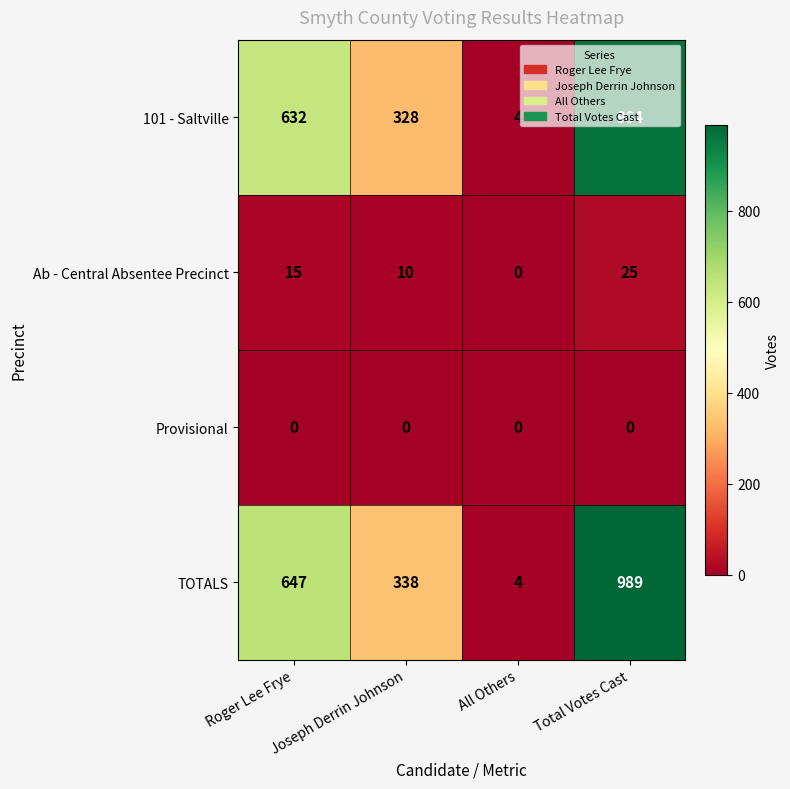

List the series in order of their peak value, lowest first.

Provisional, Ab - Central Absentee Precinct, 101 - Saltville, TOTALS